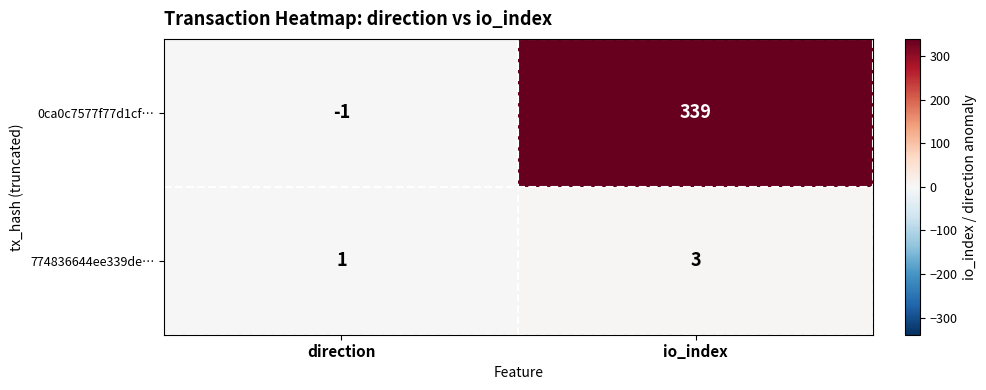

What is the average value of the 0ca0c7577f77d1cf… series?

169